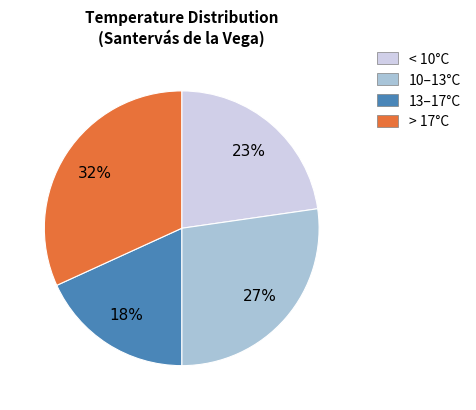

Count the number of slices in the pie.

4